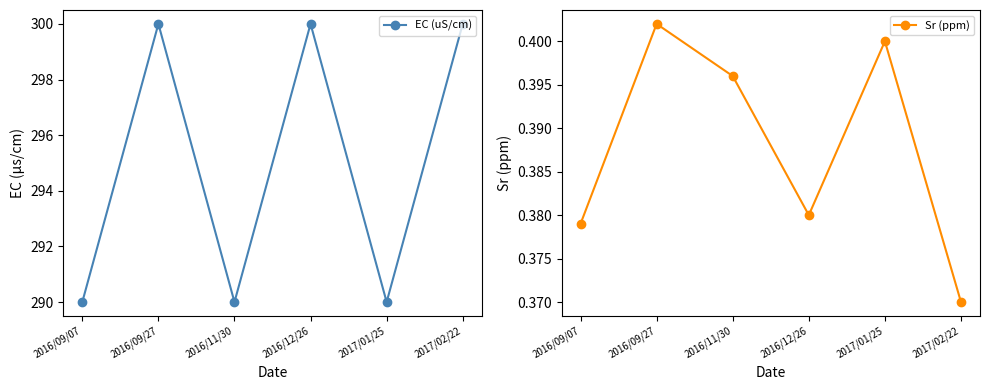

What are all the series names shown in the legend?

EC (uS/cm), Sr (ppm)